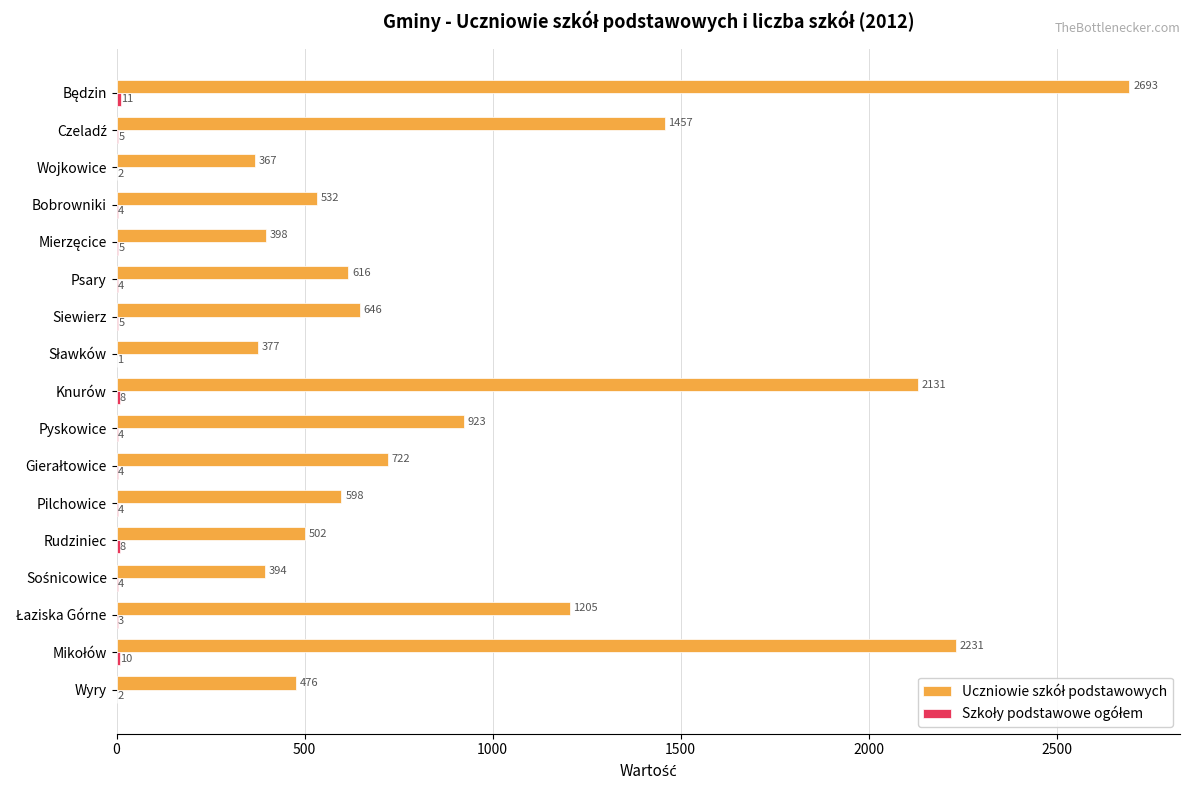

What is the total value across all series at Pilchowice?

602